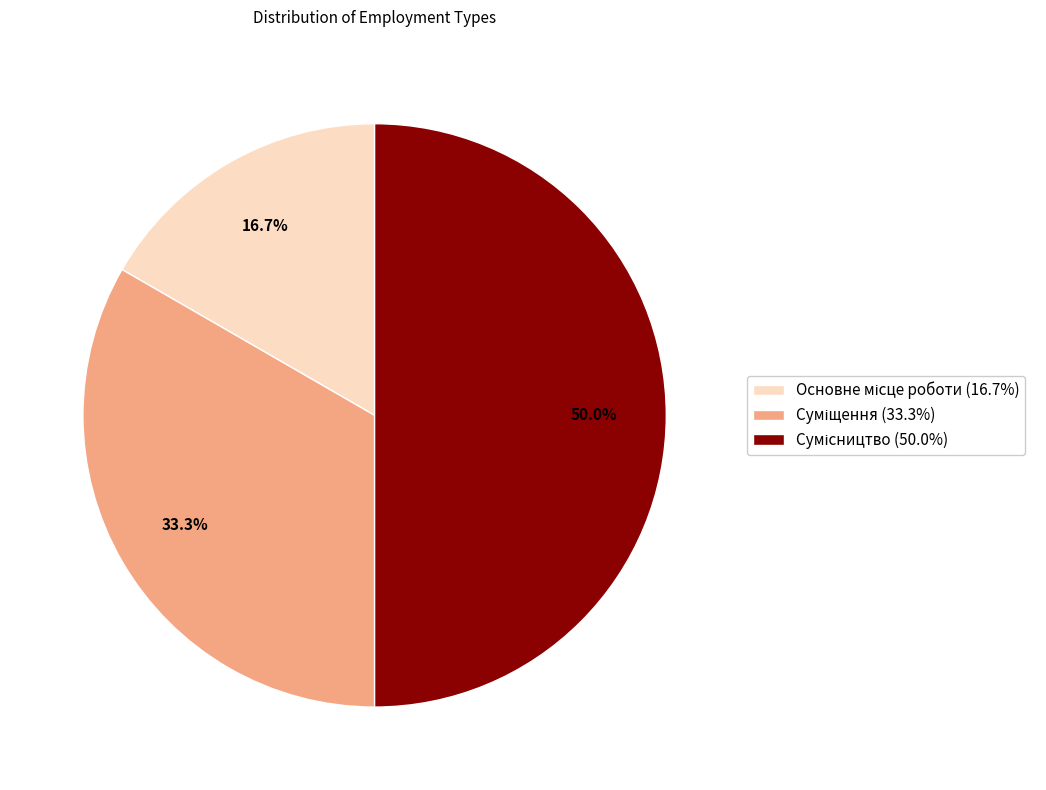

Rank the categories by value from highest to lowest.

Сумісництво, Суміщення, Основне місце роботи